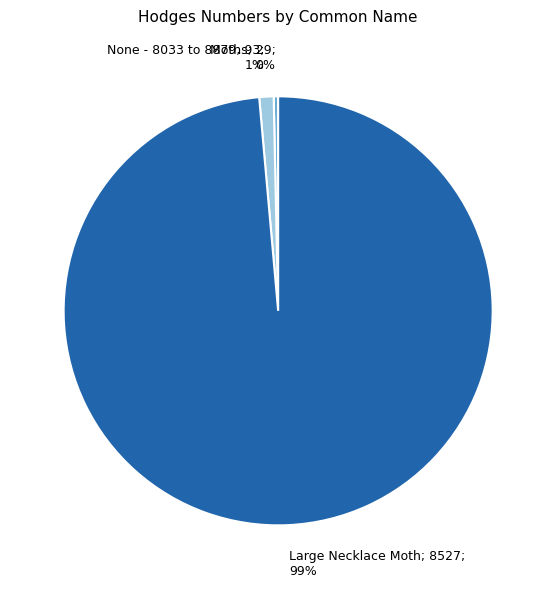

To the nearest percent, what is the average slice percentage?

33%